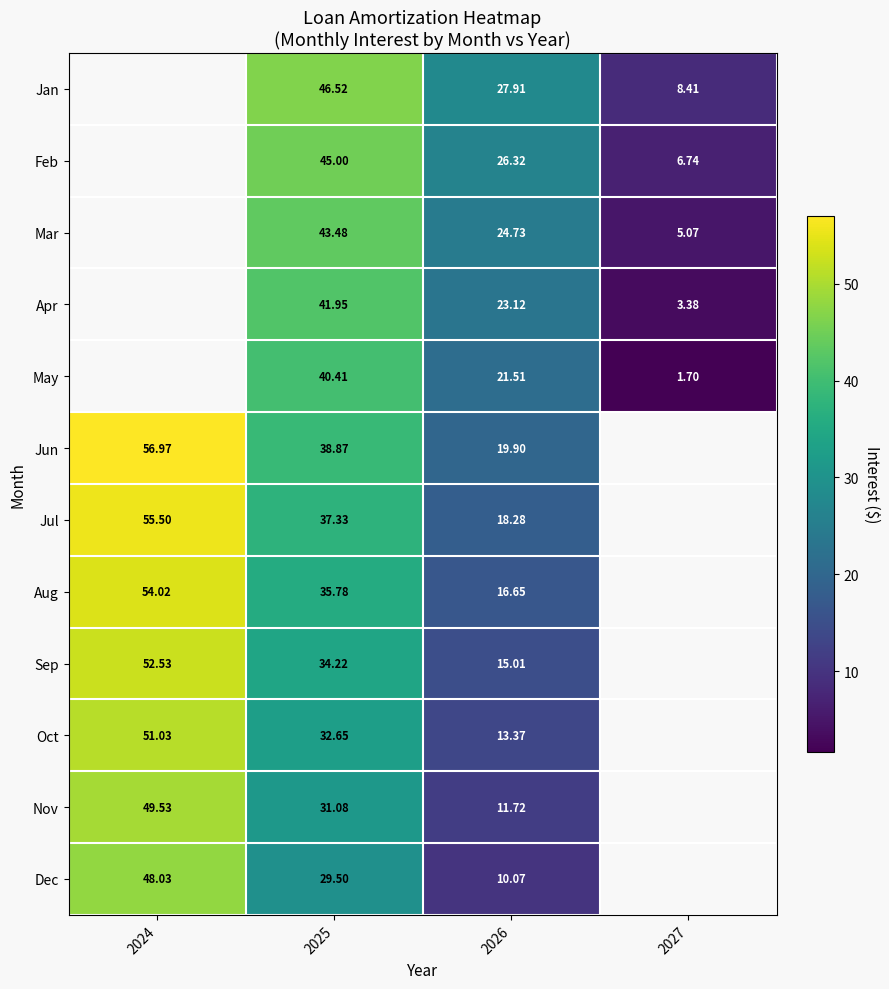

Which has a higher value, 2025 or 2024?

2024